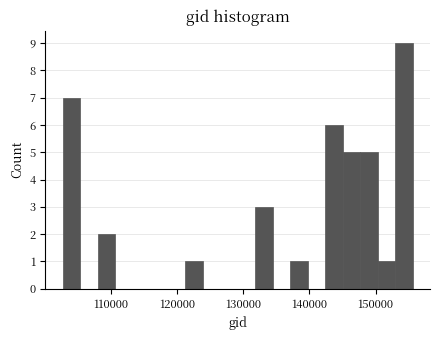

Around what value on the x-axis is the tallest bar? Give the approximate position of its centre, as read against the axis.

154000